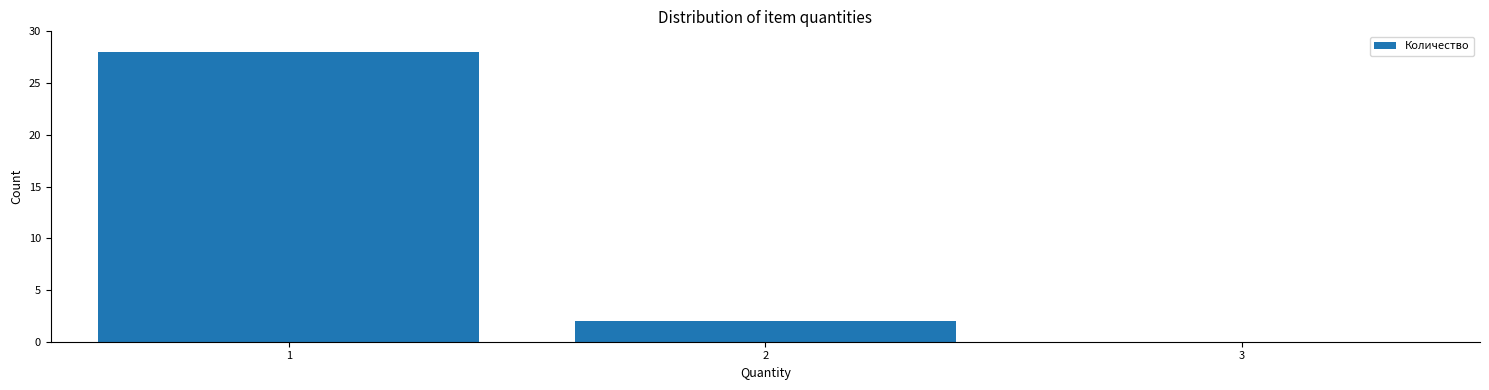

Reading left to right, transcribe this chart: for each bar, give the range it covers on the x-axis and its height. The values are not printed on the chart, so give them approximately, as read against the axis.

0.5 to 1.5: 28
1.5 to 2.5: 2
2.5 to 3.5: 0